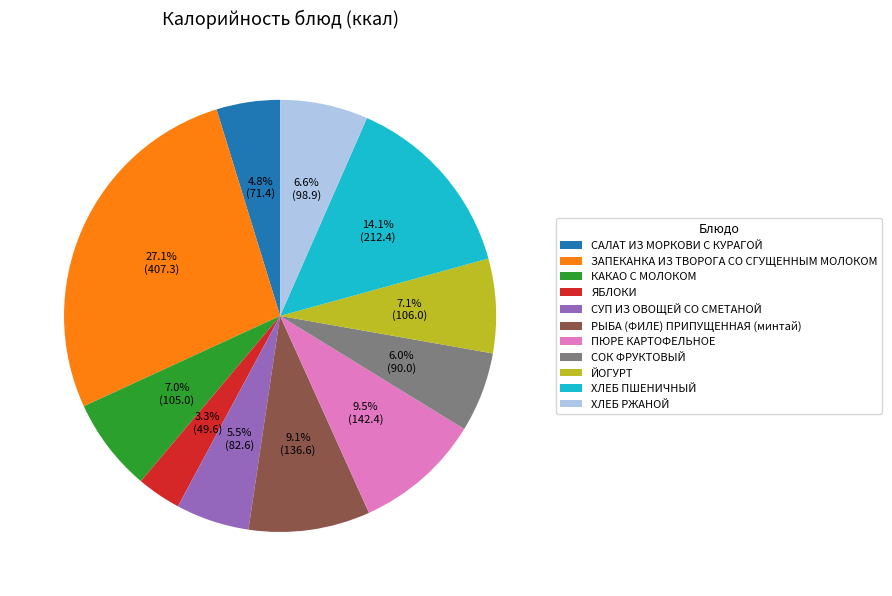

Is it true that ЗАПЕКАНКА ИЗ ТВОРОГА СО СГУЩЕННЫМ МОЛОКОМ is 14% of the pie?

False